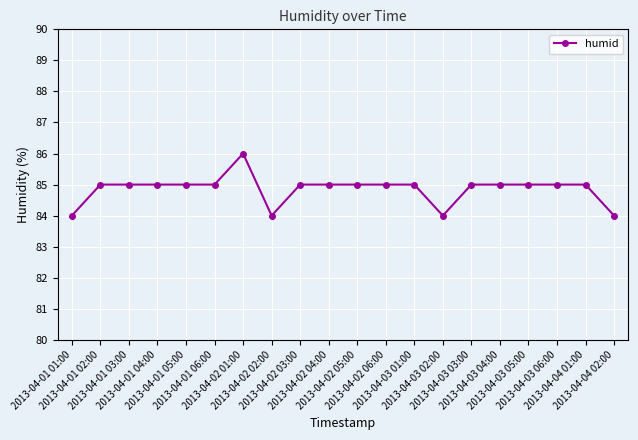

The chart shows a value of 84 at 2013-04-02 02:00. True or false?

True